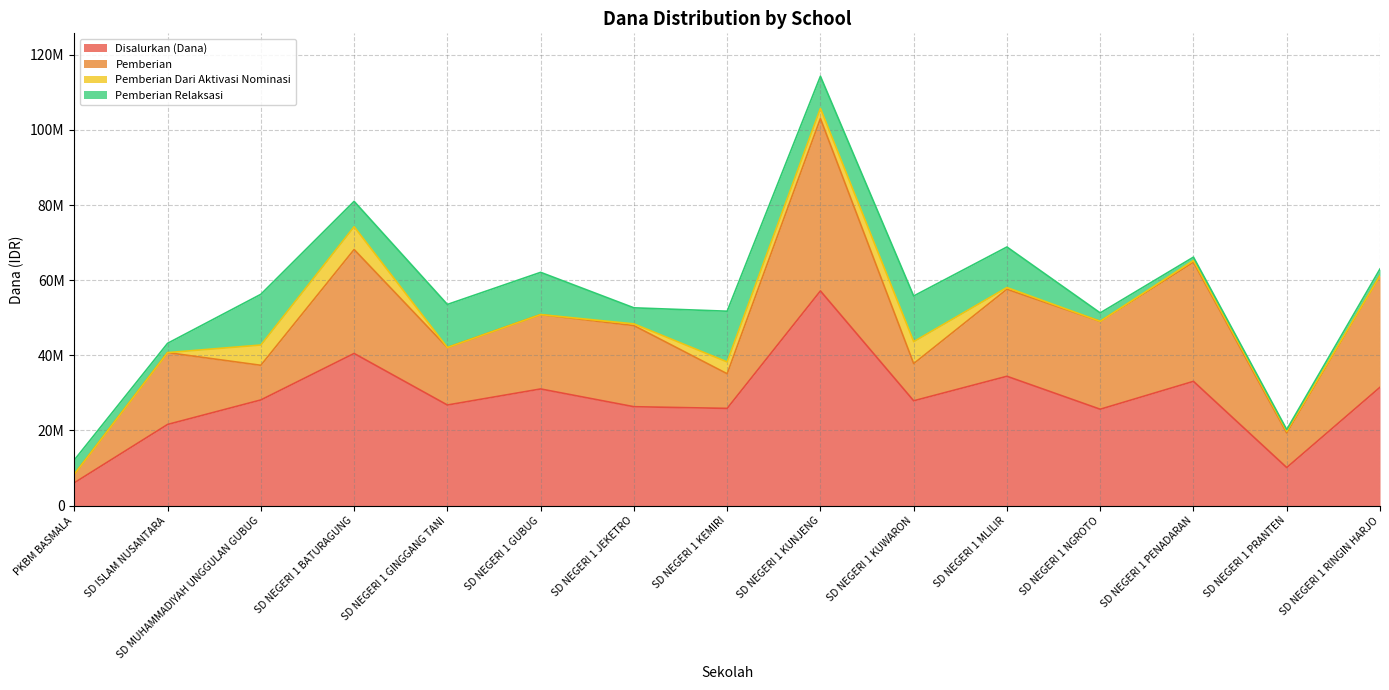

True or false: Pemberian Relaksasi has a value of 11860817 at SD NEGERI 1 BATURAGUNG.

False